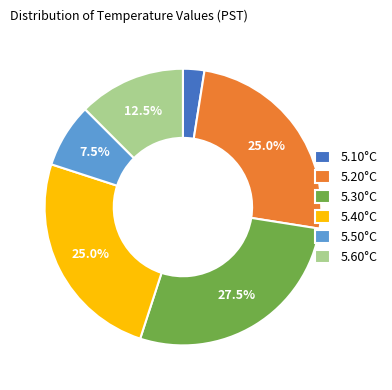

Is 5.10°C the majority of the pie?

No